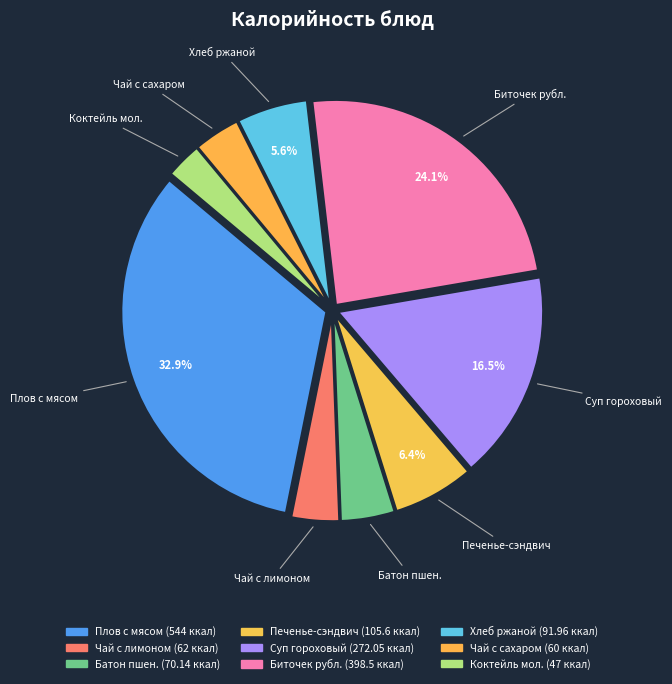

Does any single category account for the majority?

No